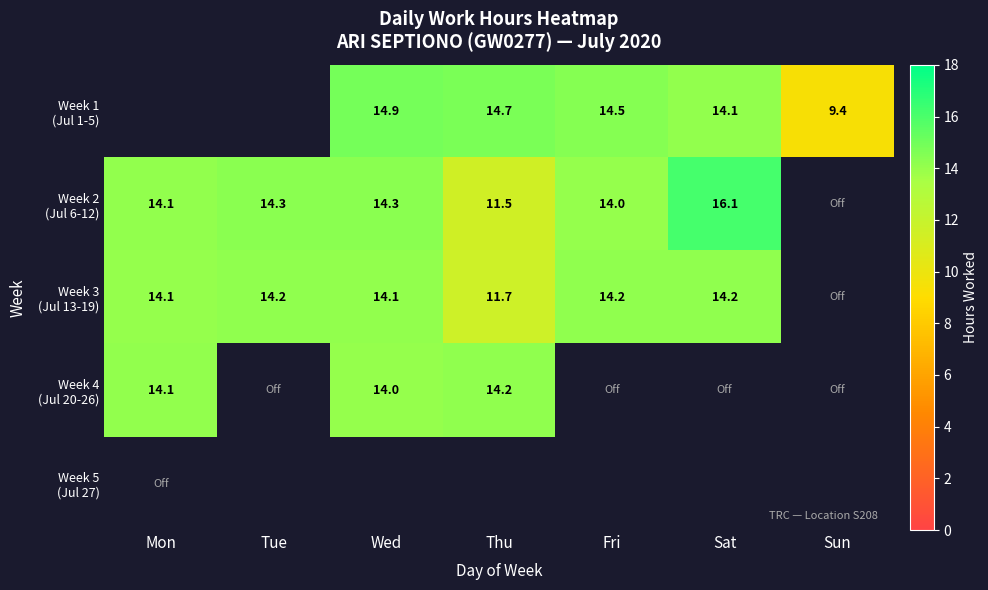

List the series in order of their peak value, lowest first.

Week 3 (Jul 13-19), Week 1 (Jul 1-5), Week 4 (Jul 20-26), Week 2 (Jul 6-12), Week 5 (Jul 27)